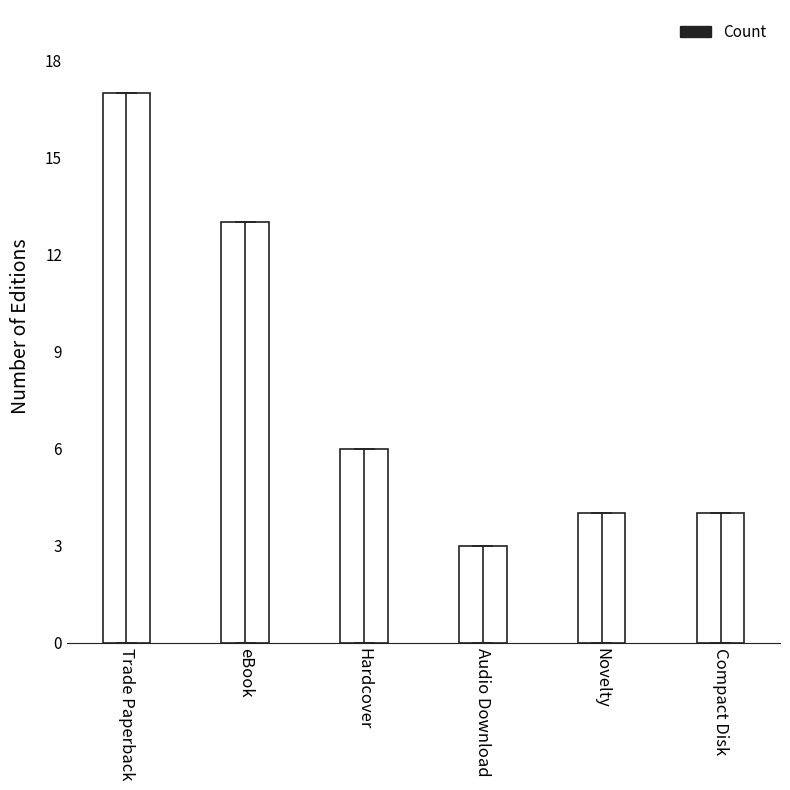

What is the minimum value shown in the chart?

3